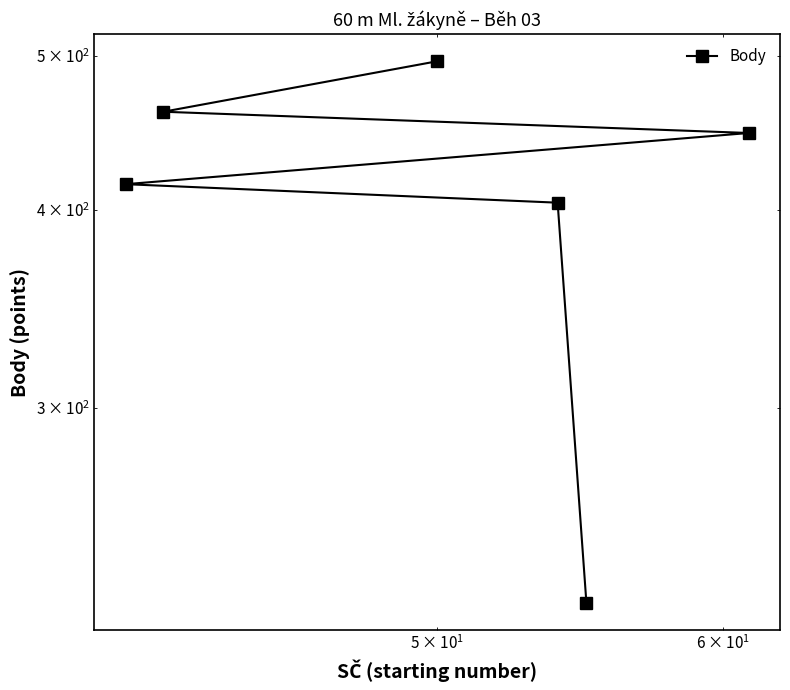

What is the maximum value shown in the chart?

496